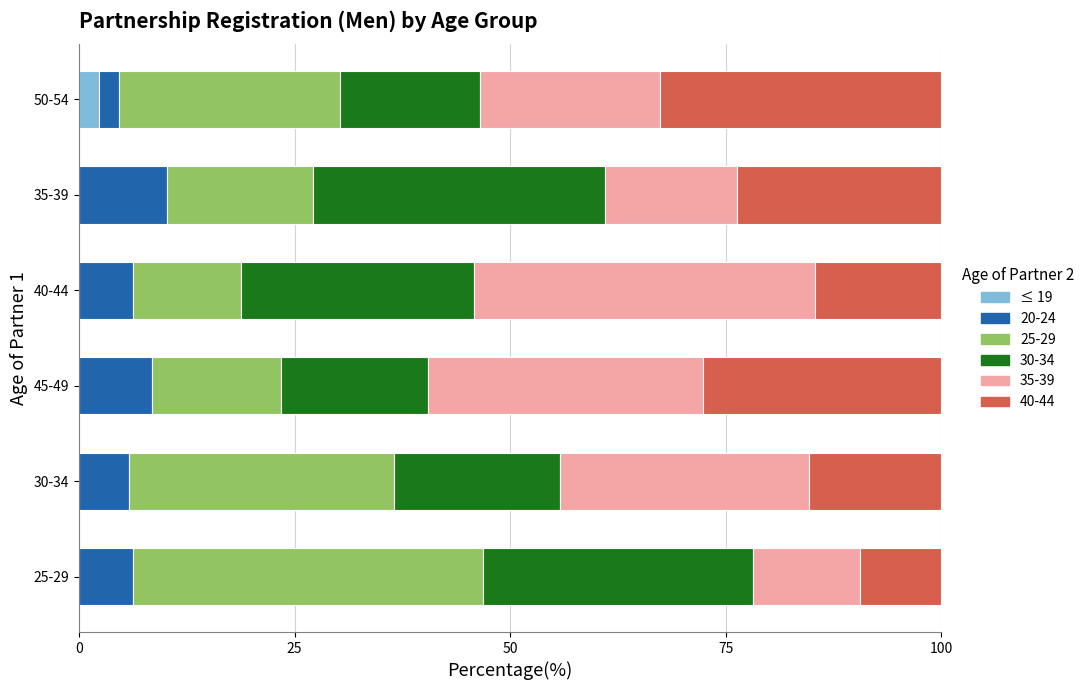

What is the total value across all series at 25-29?

100.0